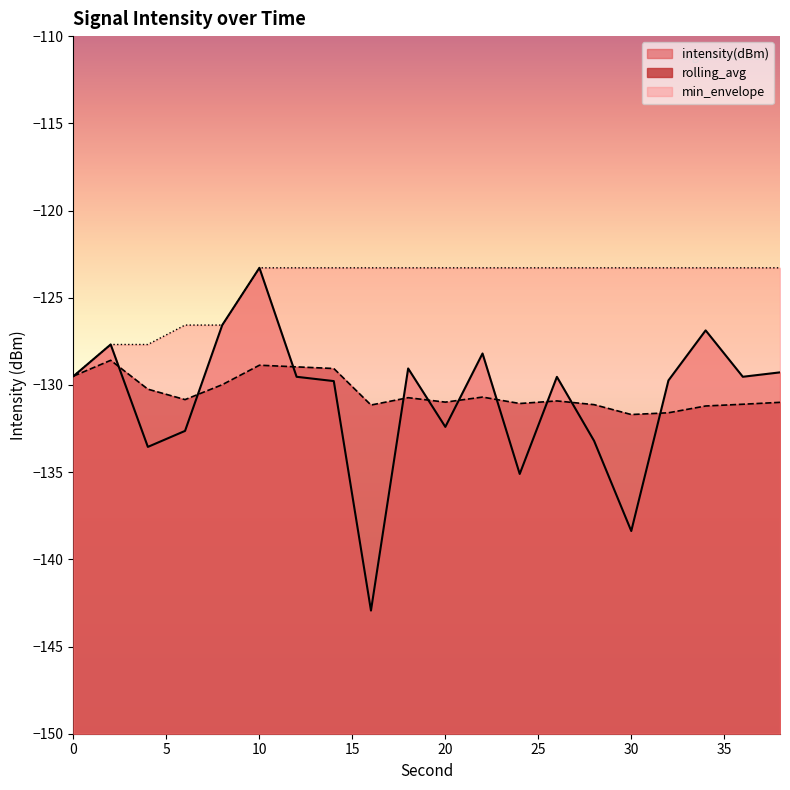

True or false: min_envelope has more than 0 interior local peaks.

False